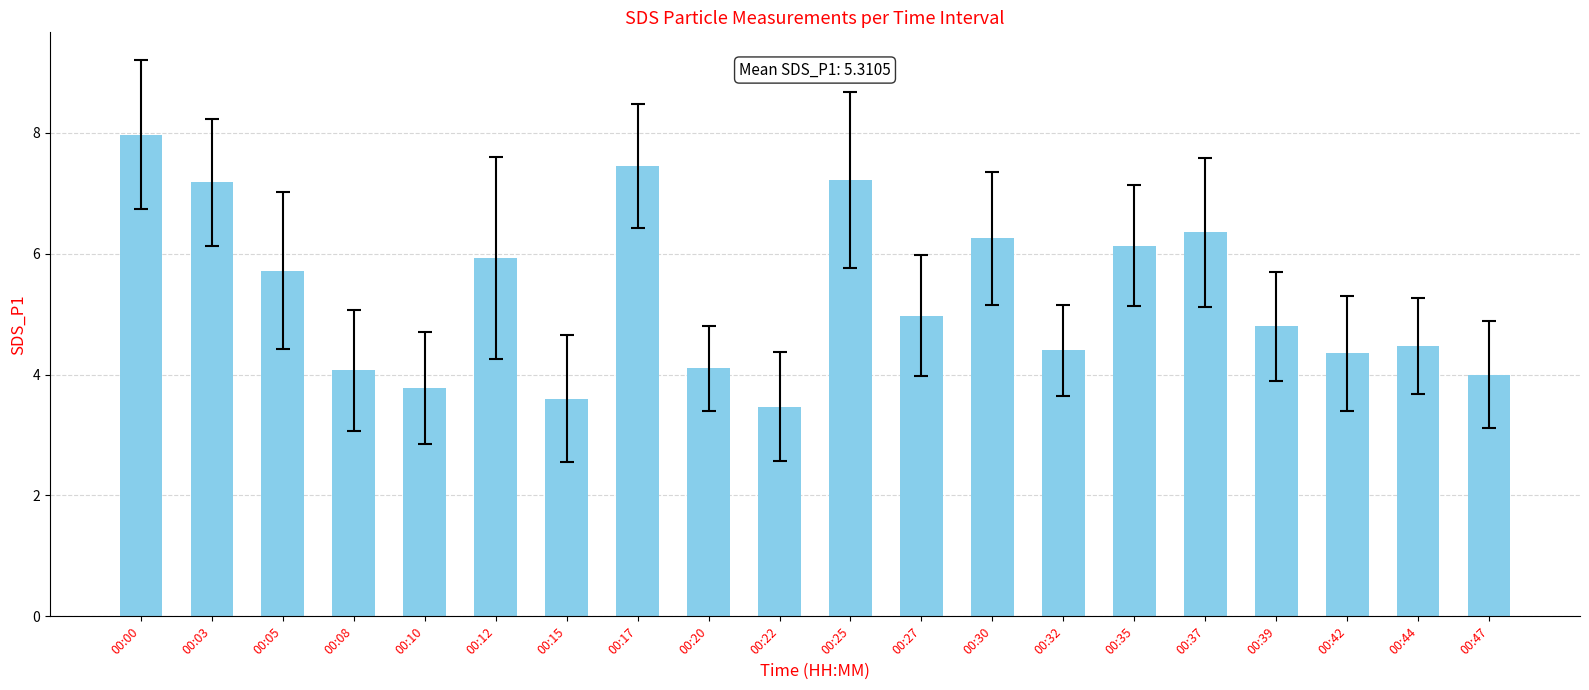

True or false: the data shows 10.7 at 00:37.

False